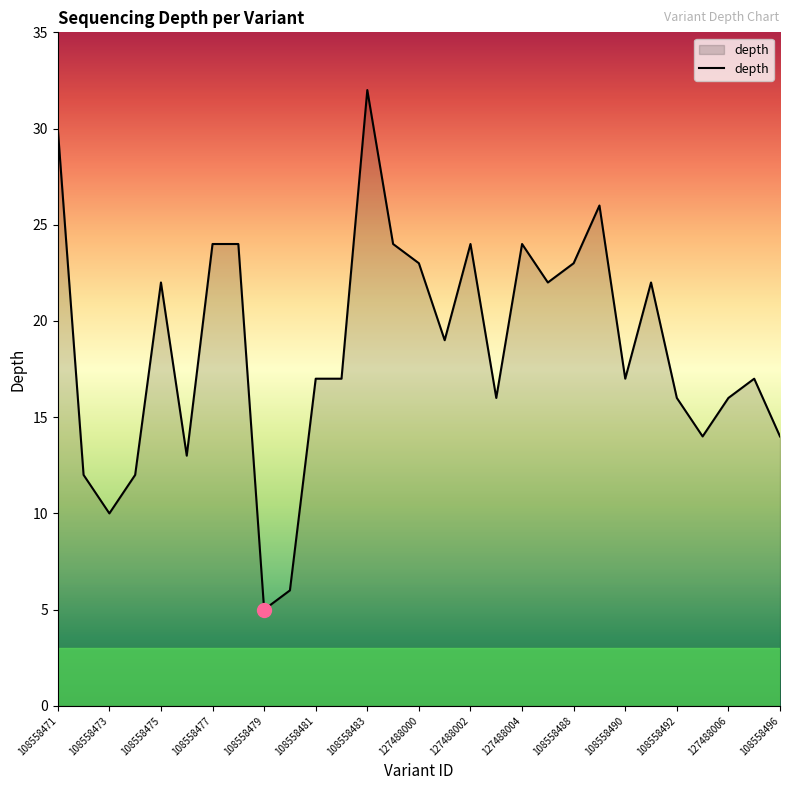

What is the greatest value displayed?

32